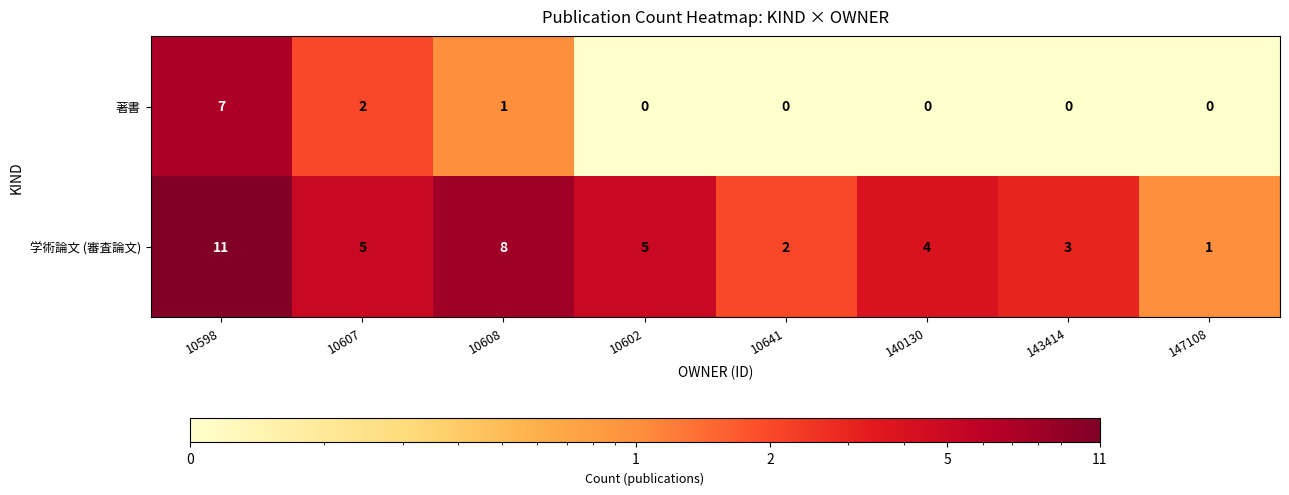

How many series are shown in this chart?

2